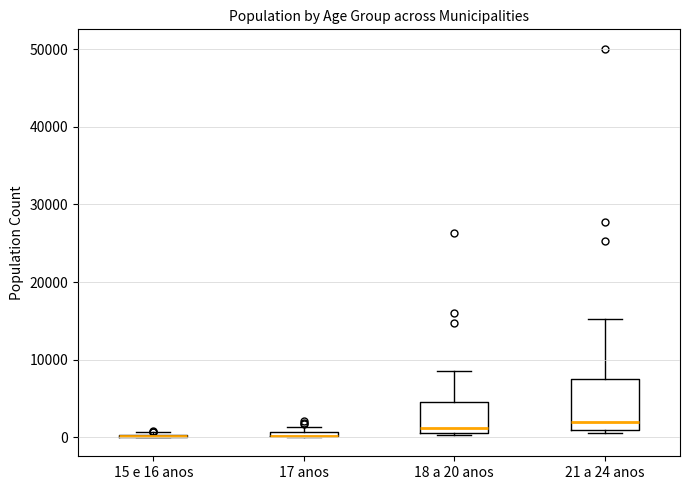

Comparing the boxes themselves (not the whiskers), which one is the tallest?

21 a 24 anos